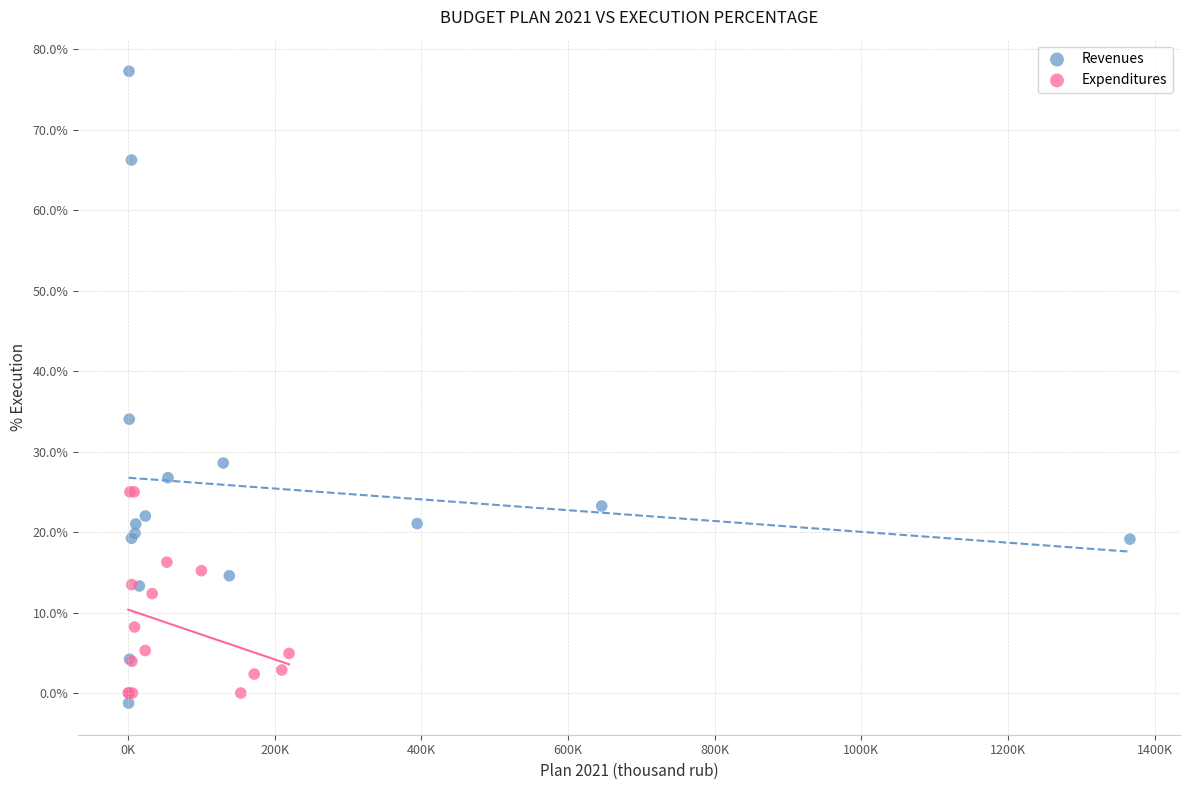

Which series reaches the minimum Y coordinate?

Revenues